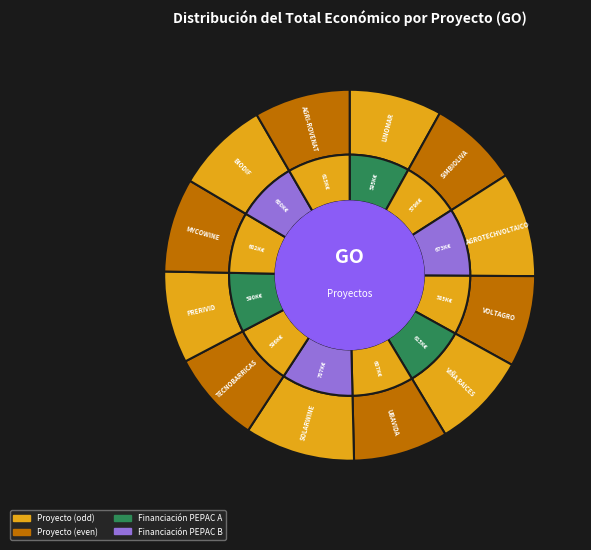

Is the sum of TECNOBARRICAS and AGROTECHVOLTAICO greater than half?

No